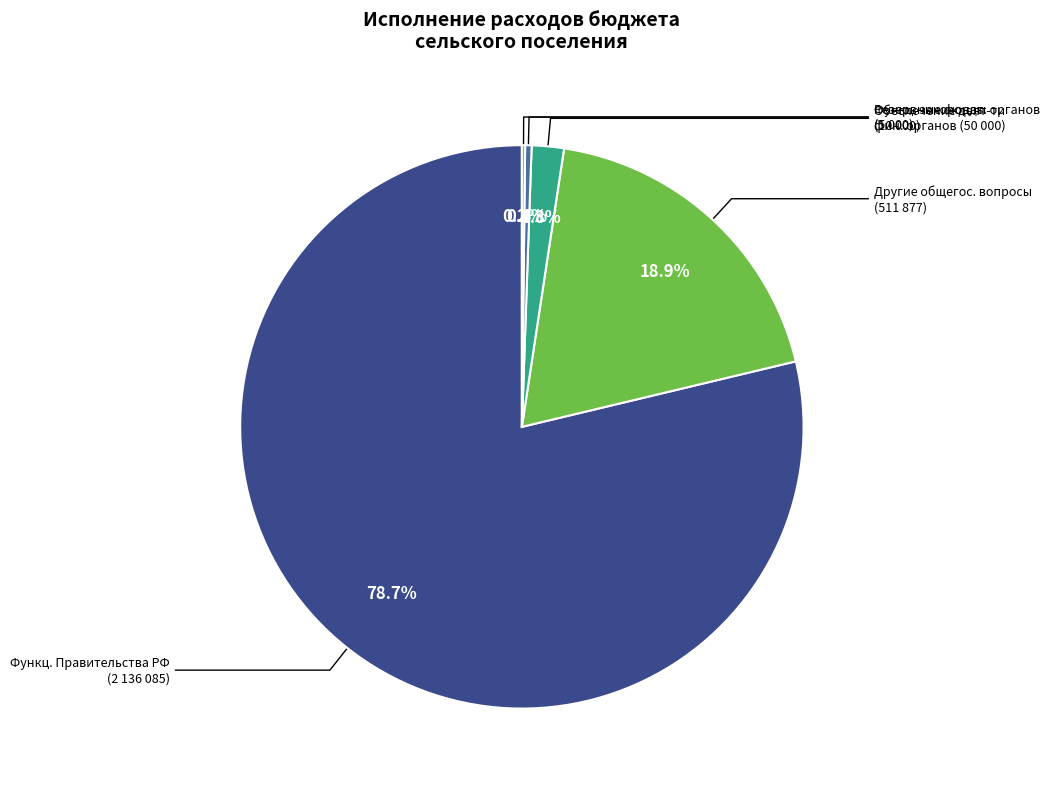

Do Обеспечение деят-ти фин. органов and Резервные фонды together represent more than half of the pie?

No